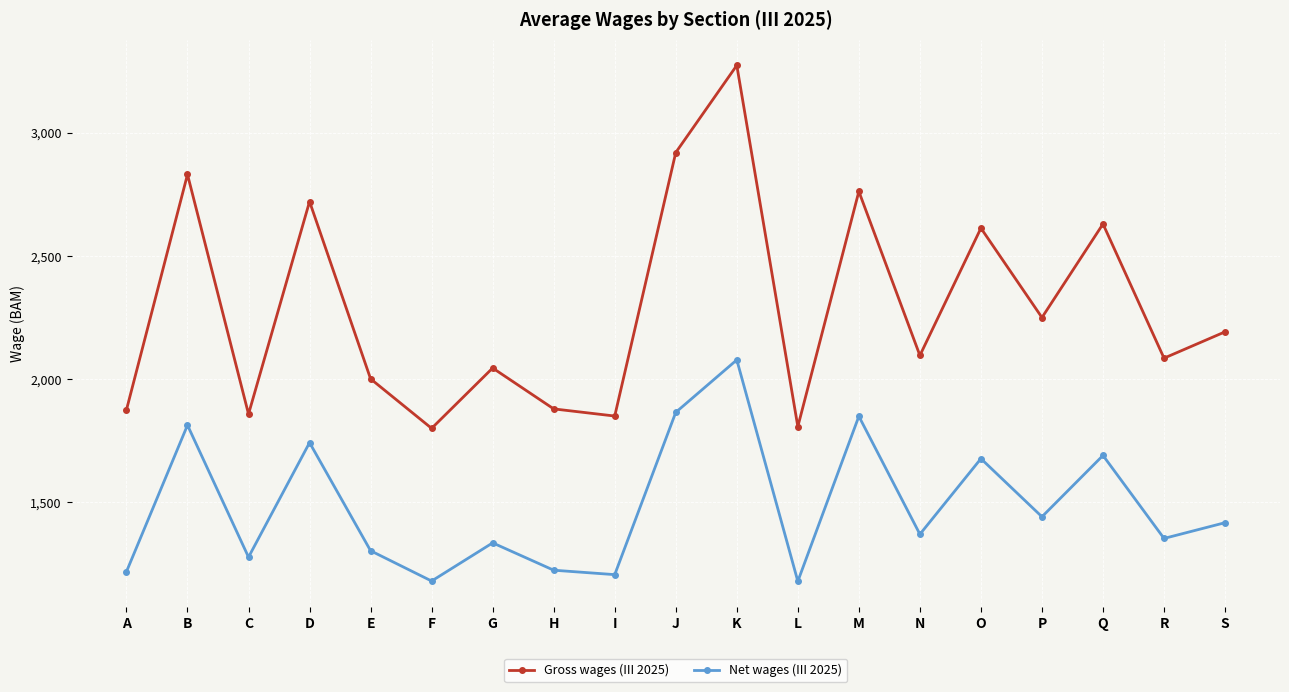

At which category is the sum across all series the highest?

K